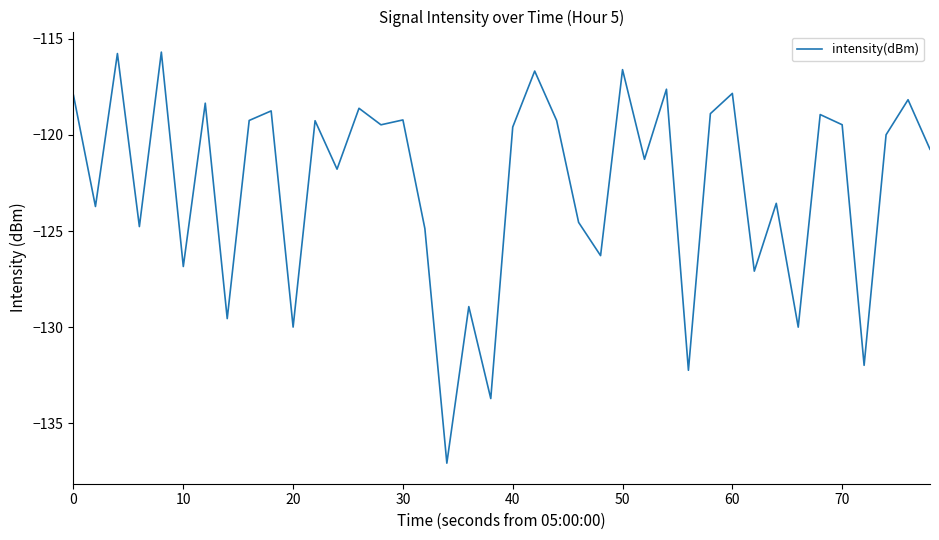

How many lines are shown in the chart?

1